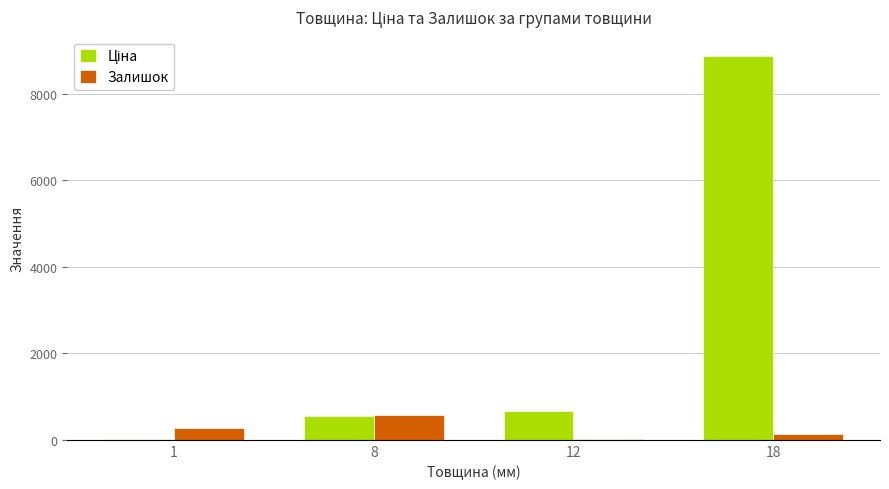

What is the maximum value shown in the chart?

8874.6